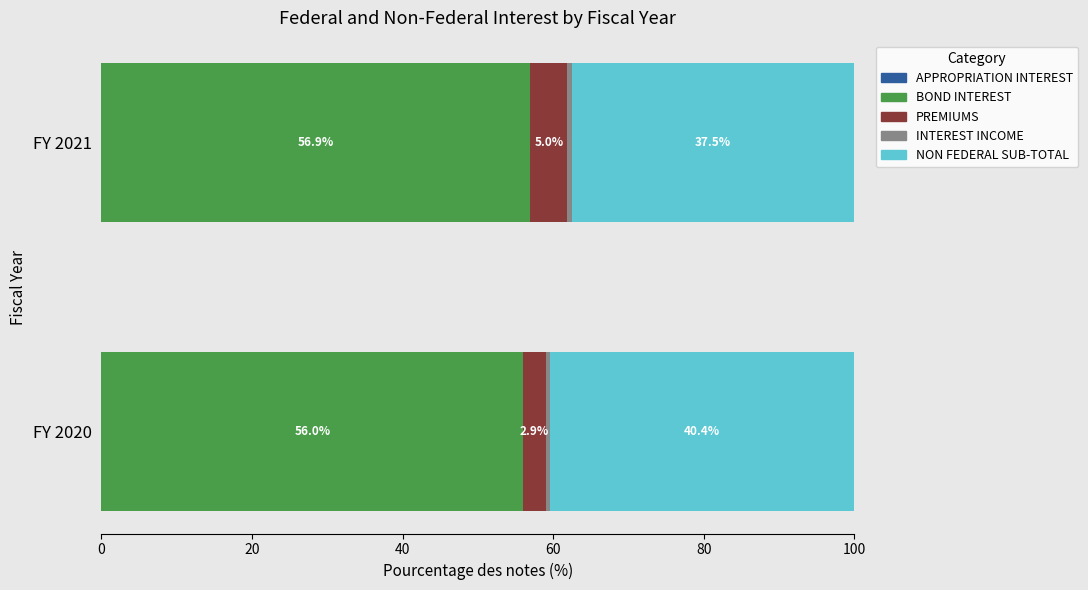

What is the sum of all PREMIUMS values?

7.9